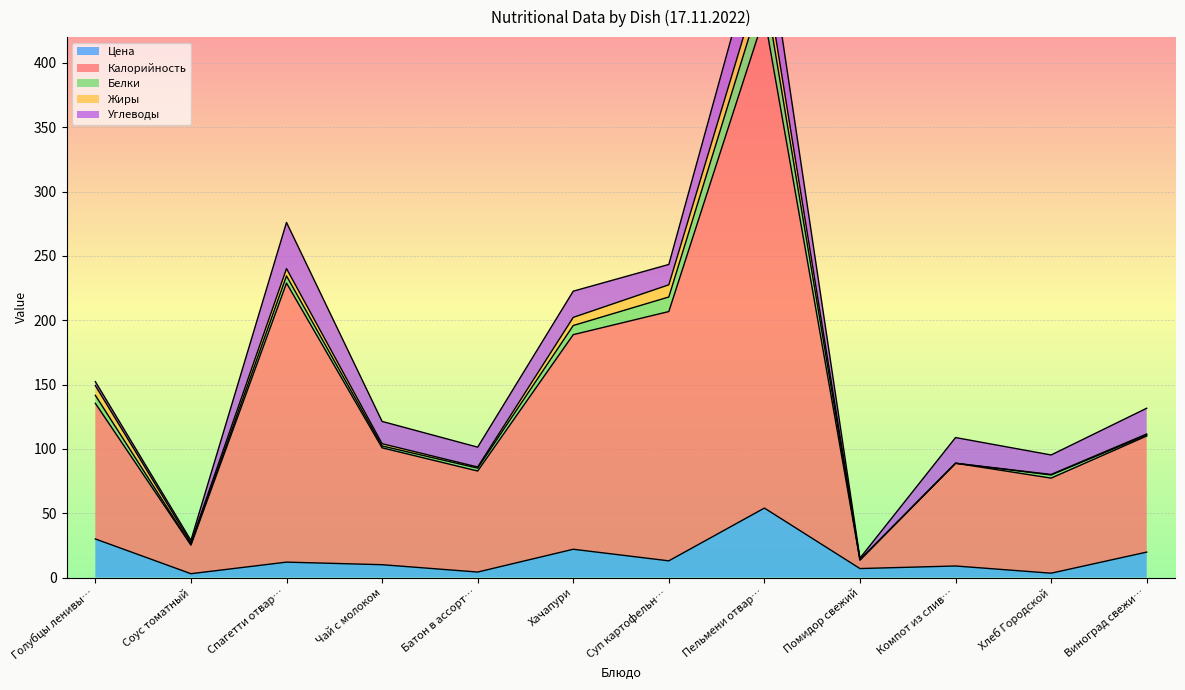

What is the label of the 11th point from the left?

Хлеб Городской